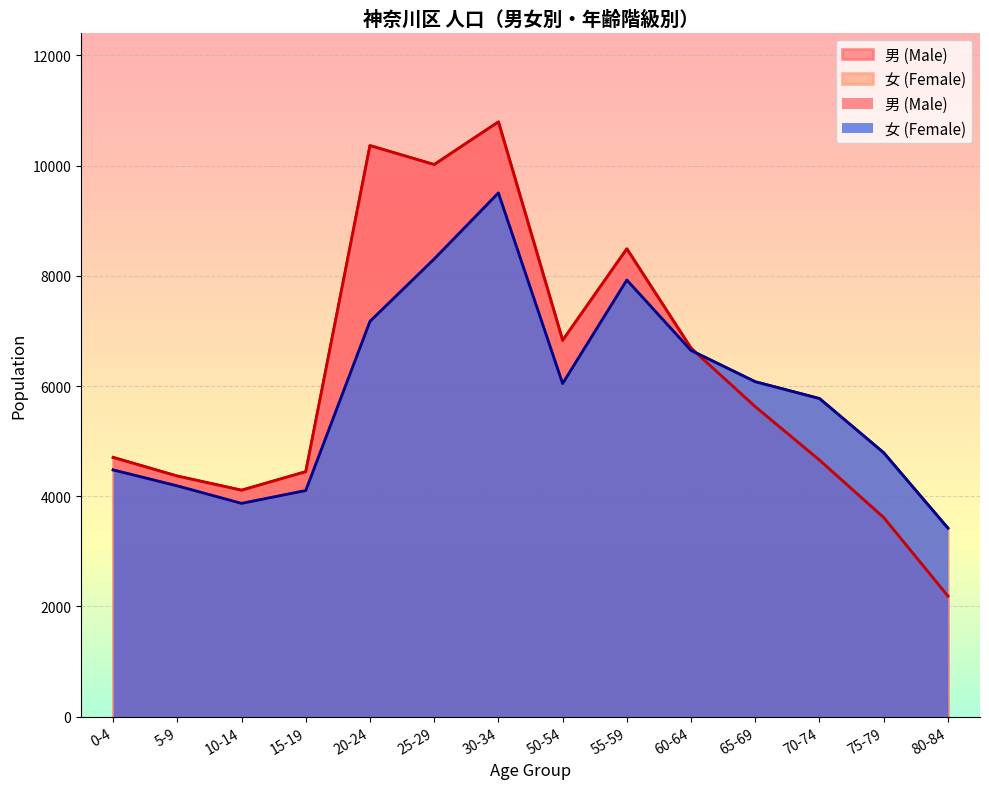

At which label does 女 (Female) reach its minimum?

80-84